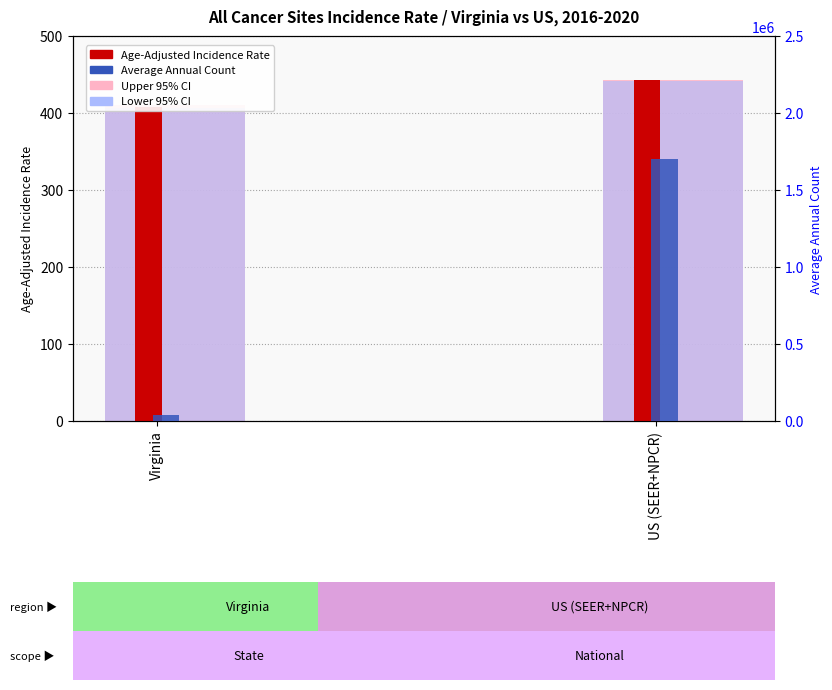

How many groups of bars are there?

2